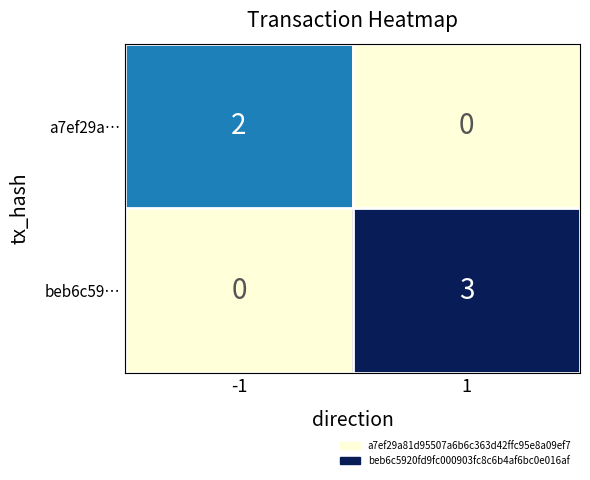

Between -1 and 1, which series saw the biggest shift?

beb6c59…